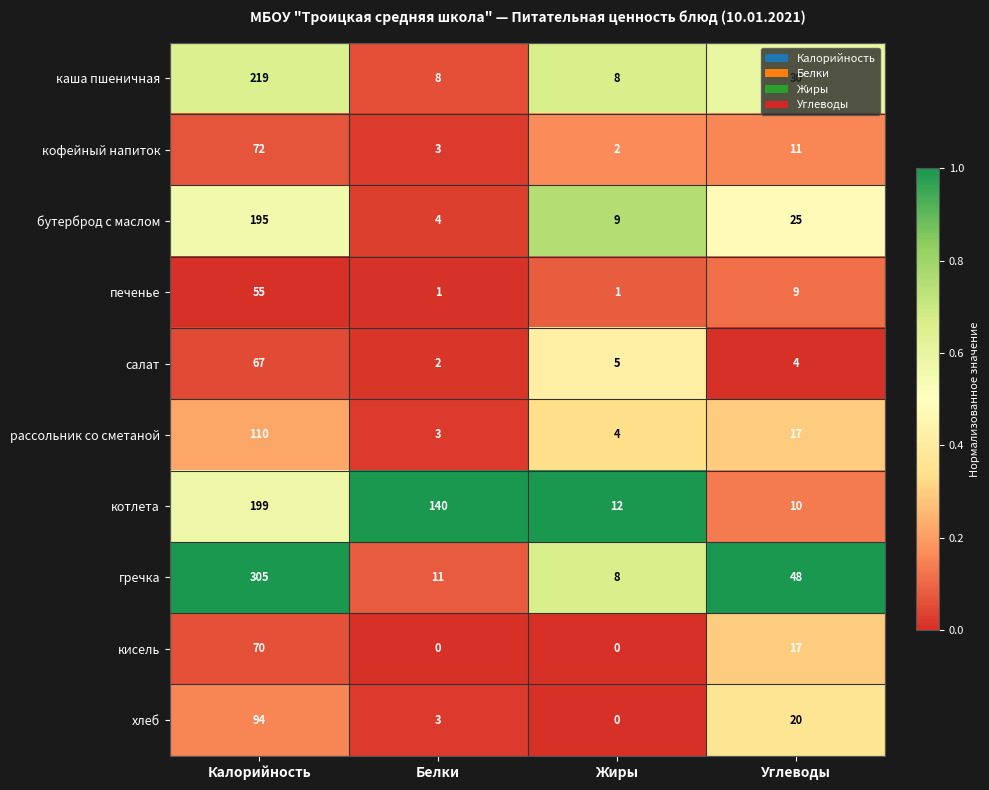

What is the total value across all series at Жиры?

49